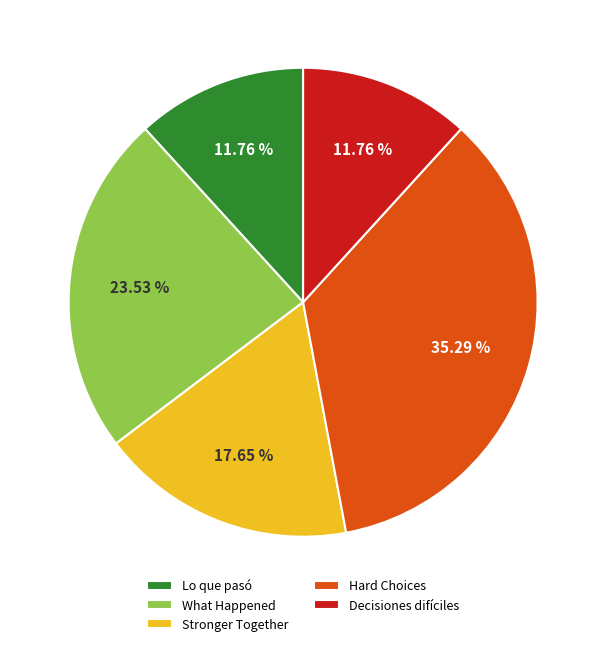

Is the sum of What Happened and Lo que pasó greater than half?

No